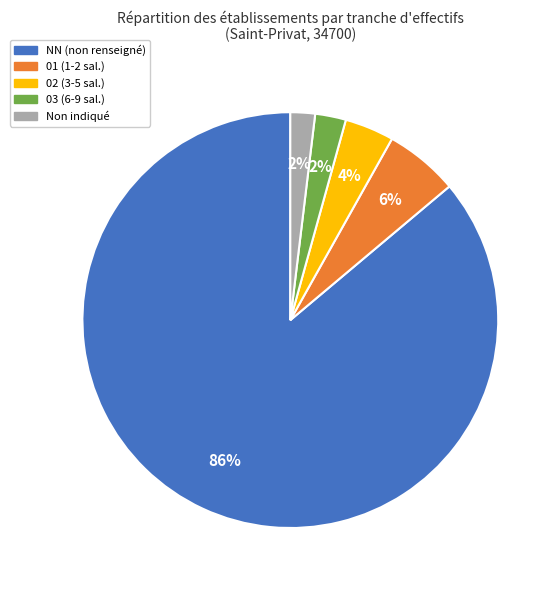

To the nearest percent, what is the average slice percentage?

20%